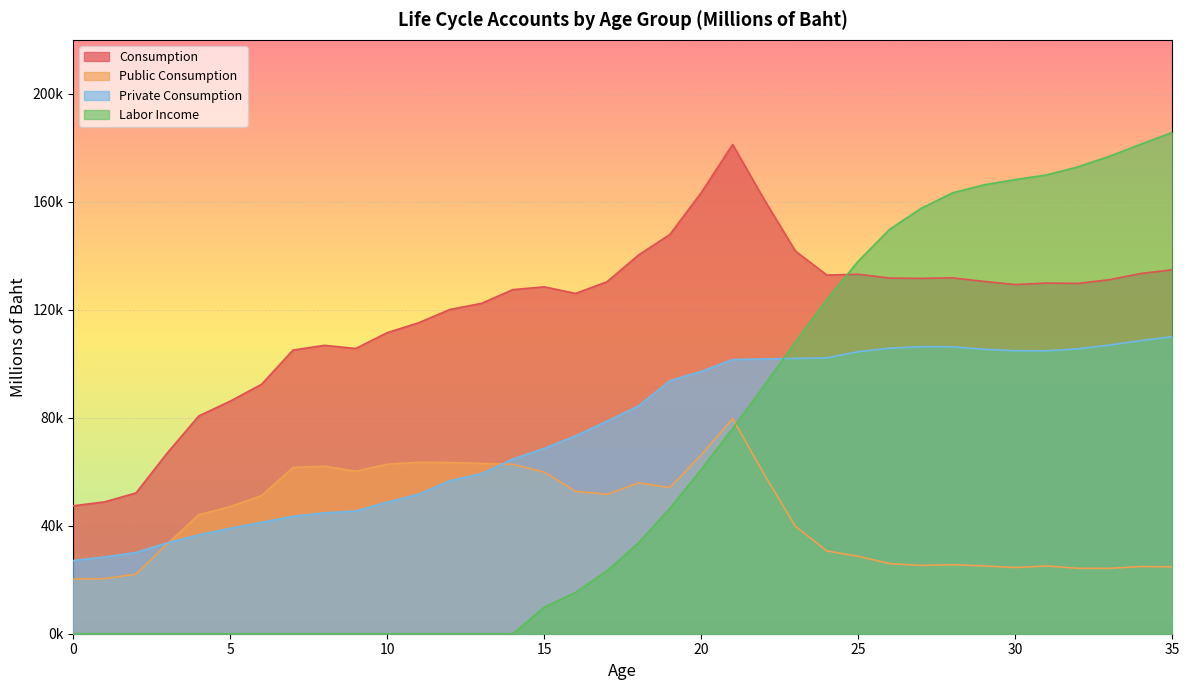

At how many categories does at least one series exceed 38894?

36